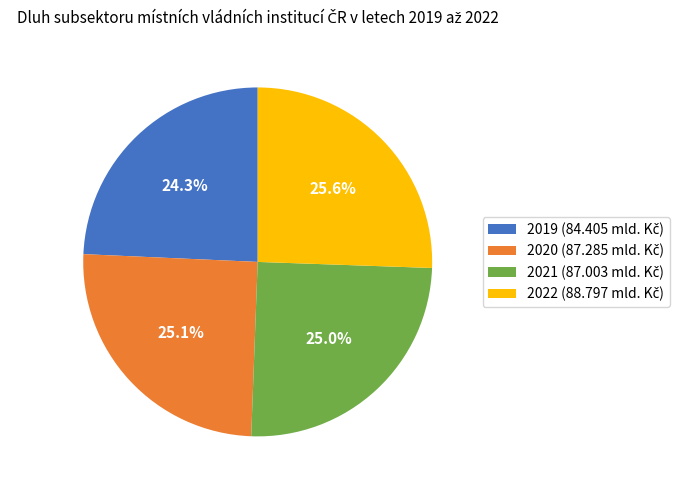

Is 2022 the majority of the pie?

No